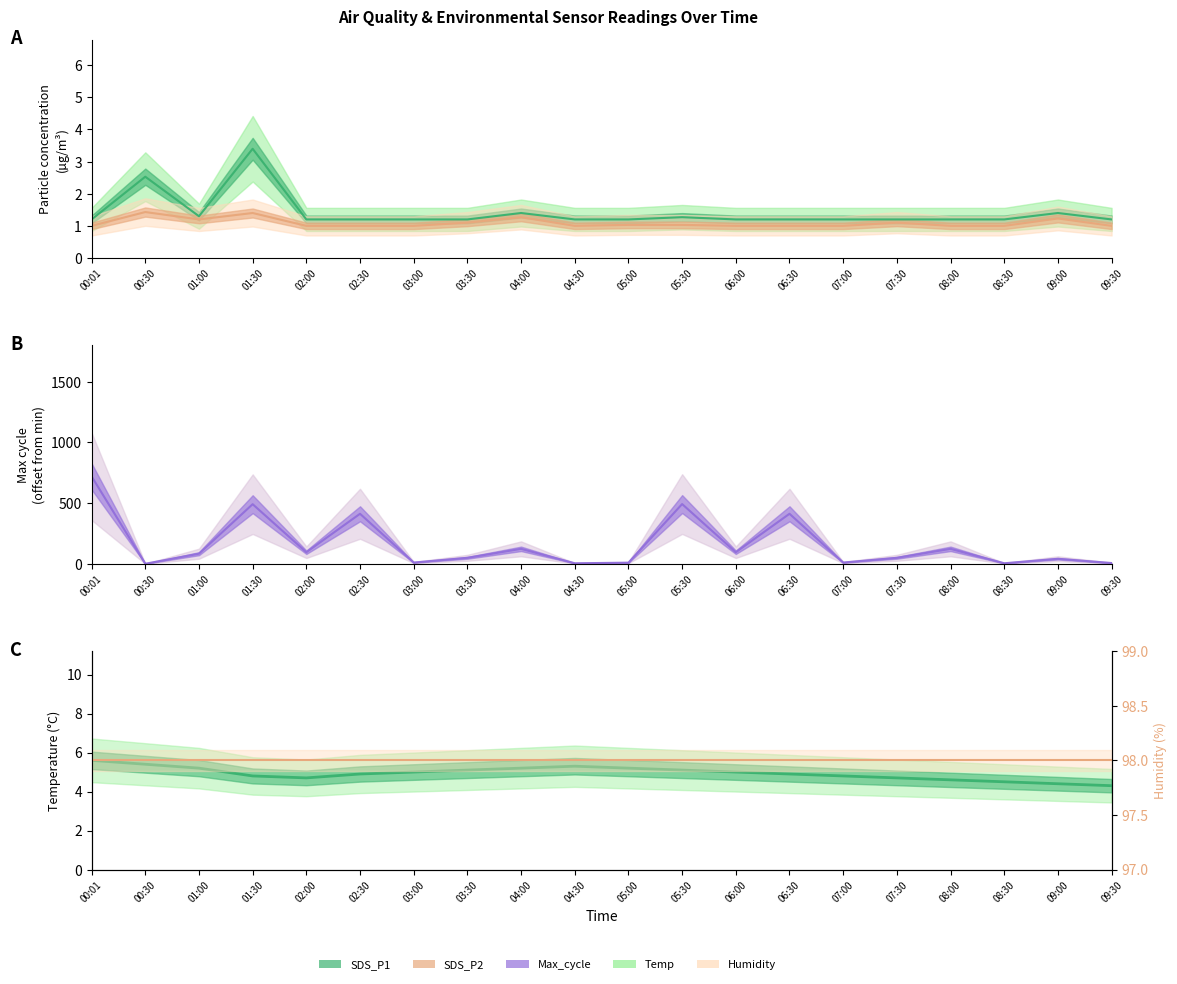

What is the label of the 7th point from the left?

03:00